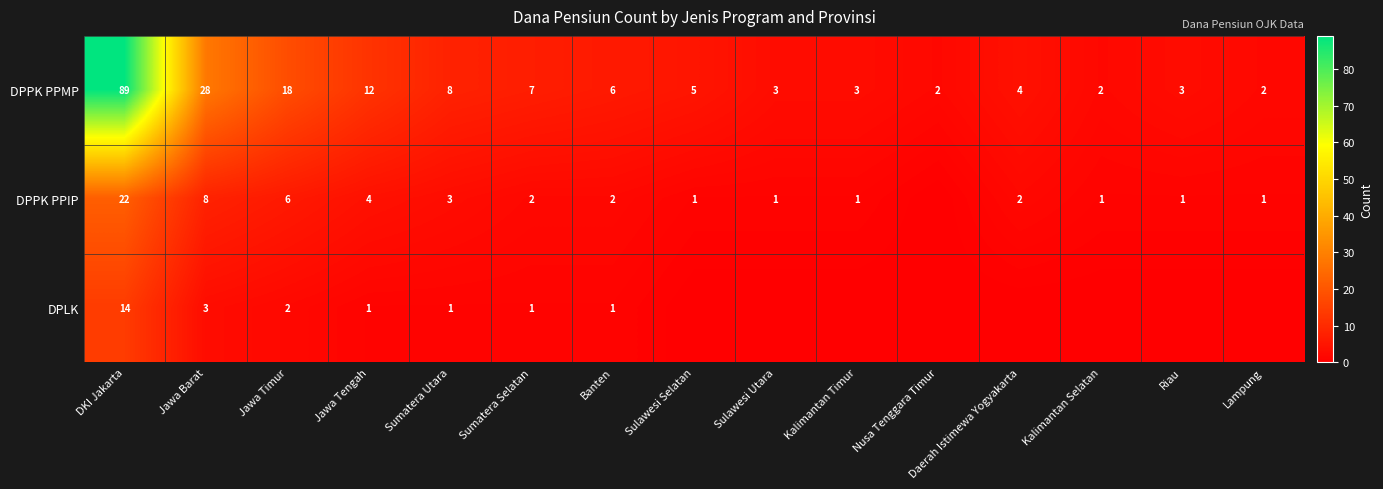

Is the value of DPPK PPMP at Kalimantan Timur greater than the value of DPPK PPIP at Kalimantan Selatan?

Yes